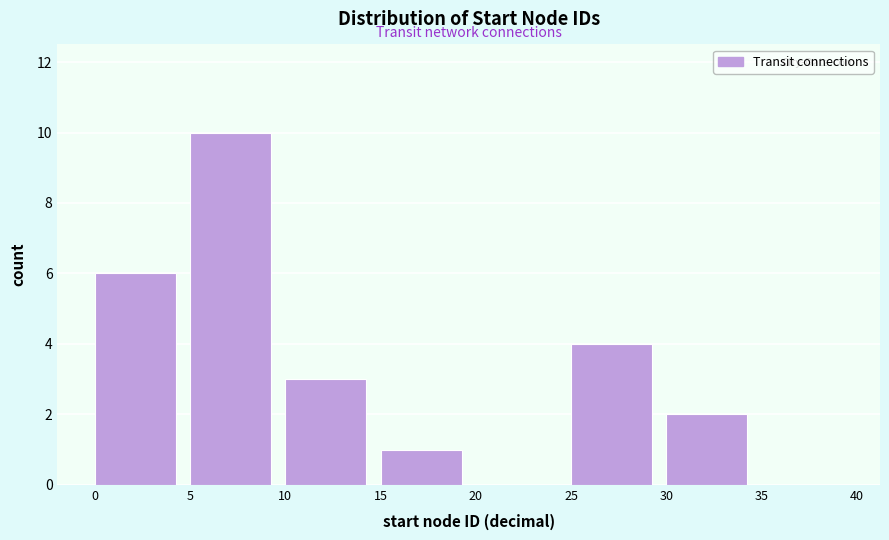

How tall is the bar that spans 0 to 5 on the x-axis? The values are not printed on the chart, so give them approximately, as read against the axis.

6